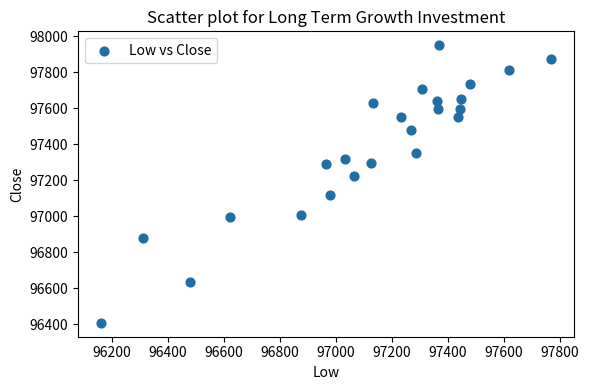

What is the range of X values (max minus min)?

1609